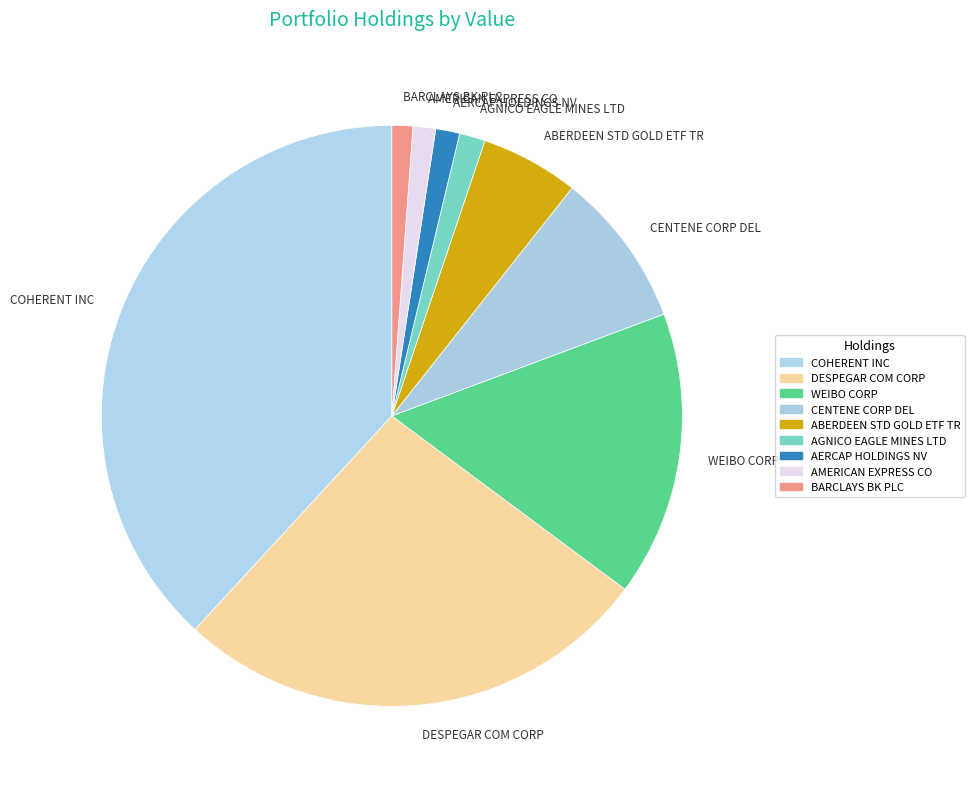

Is there a majority slice in this chart?

No